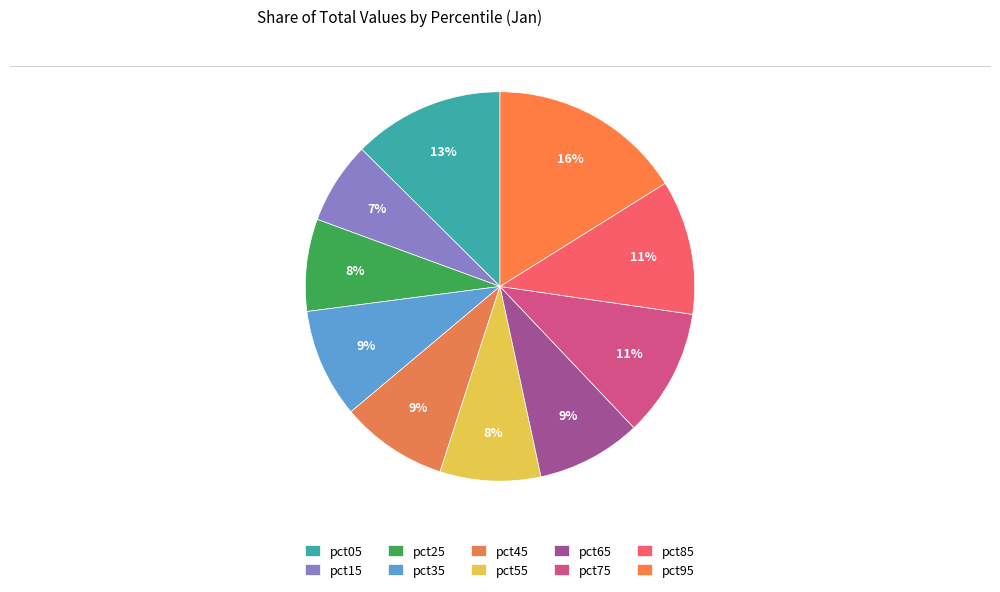

Count the number of slices in the pie.

10